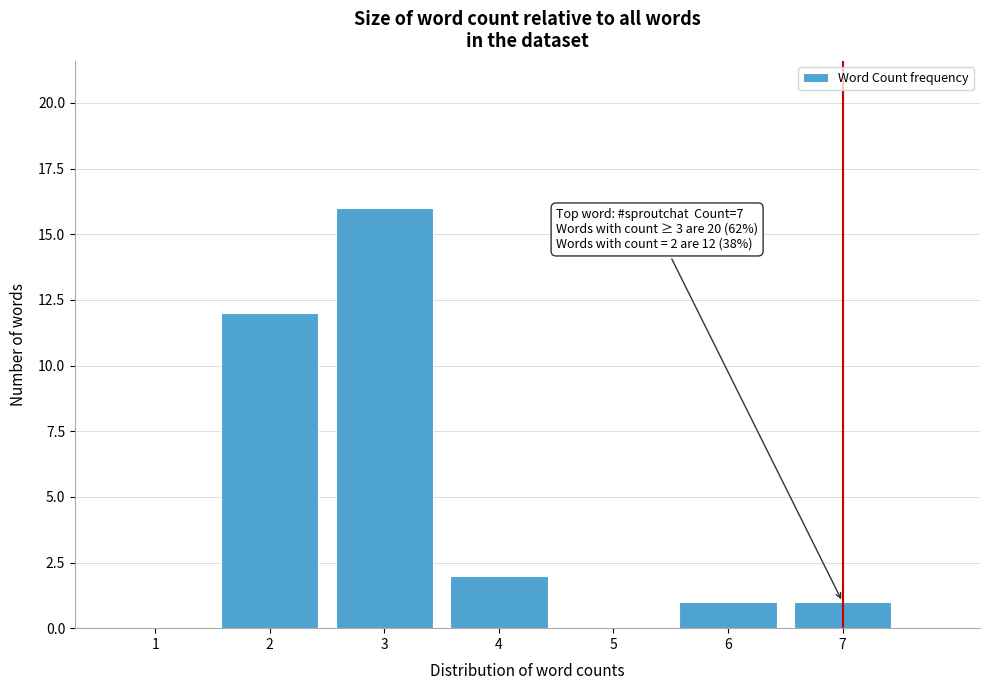

Reading left to right, what are all the values shown in this chart?

1=0	2=12	3=16	4=2	5=0	6=1	7=1